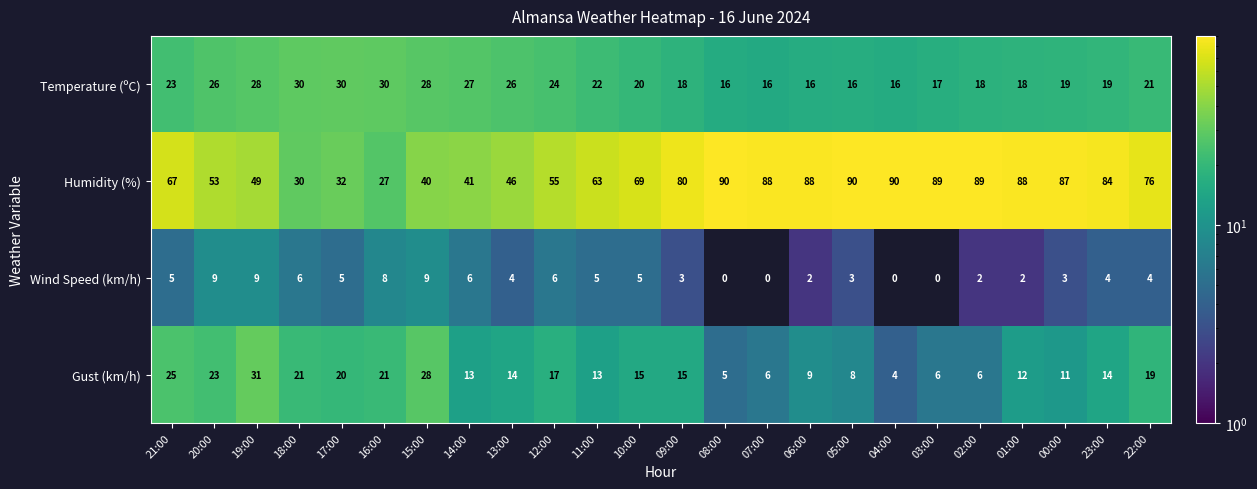

At how many categories does at least one series exceed 83?

10